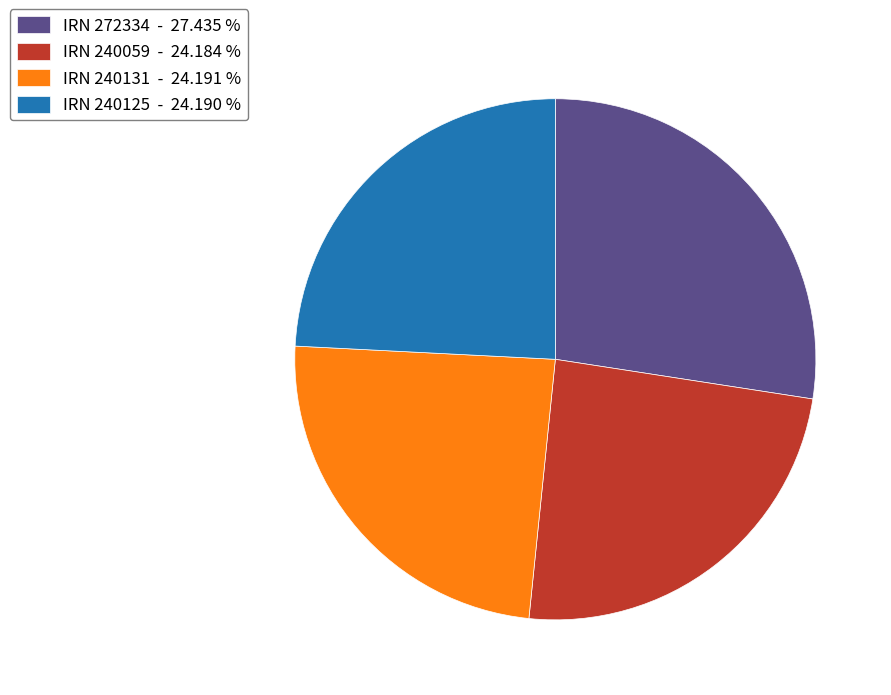

Which has a higher value, IRN 240131 - 24.191 % or IRN 272334 - 27.435 %?

IRN 272334 - 27.435 %